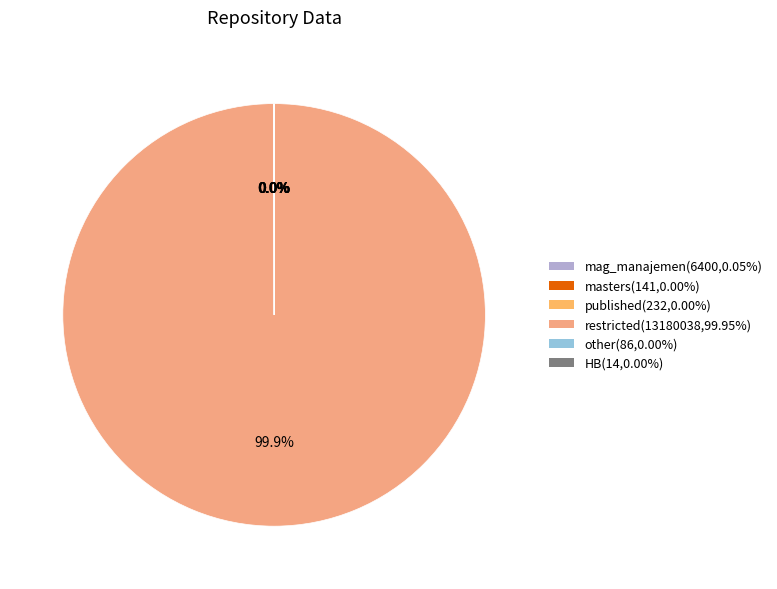

True or false: HB accounts for 0% of the total.

True